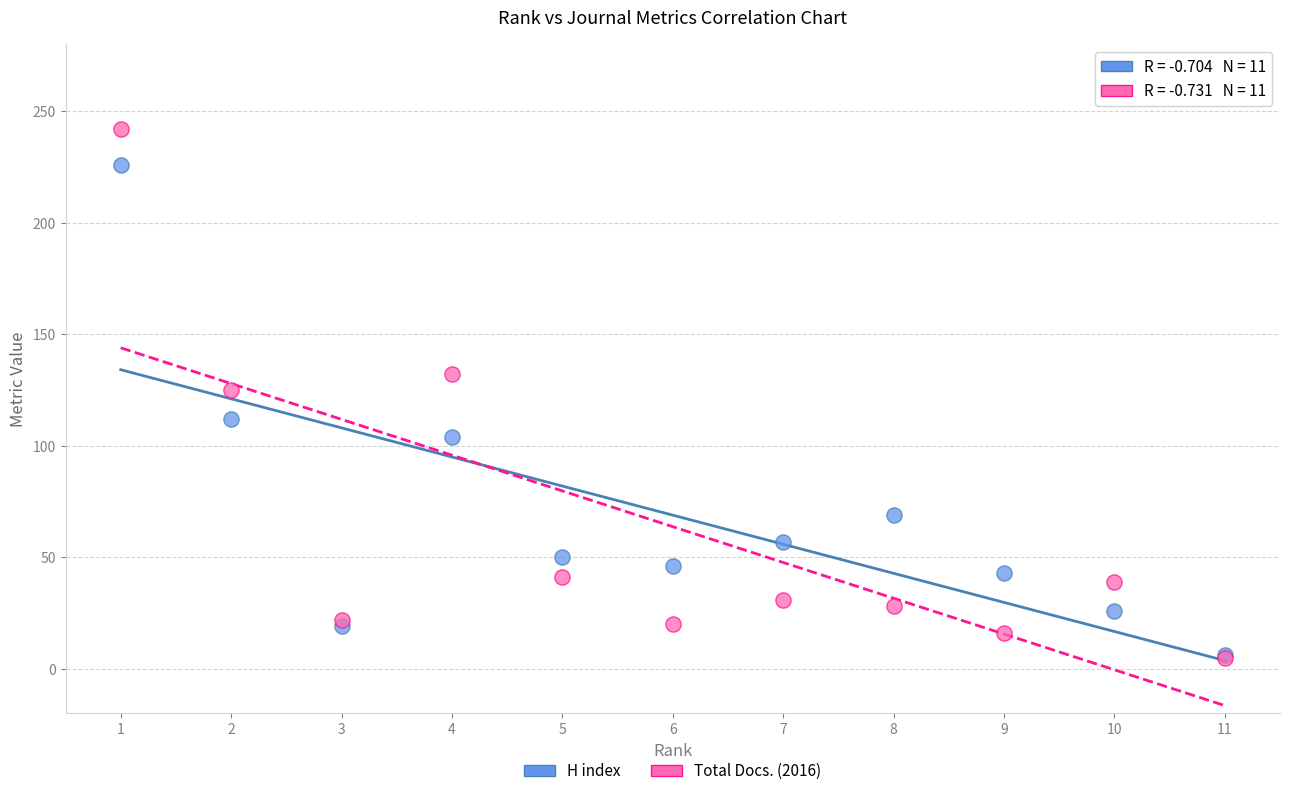

In the H index series, what Y value is closest to 116?

112